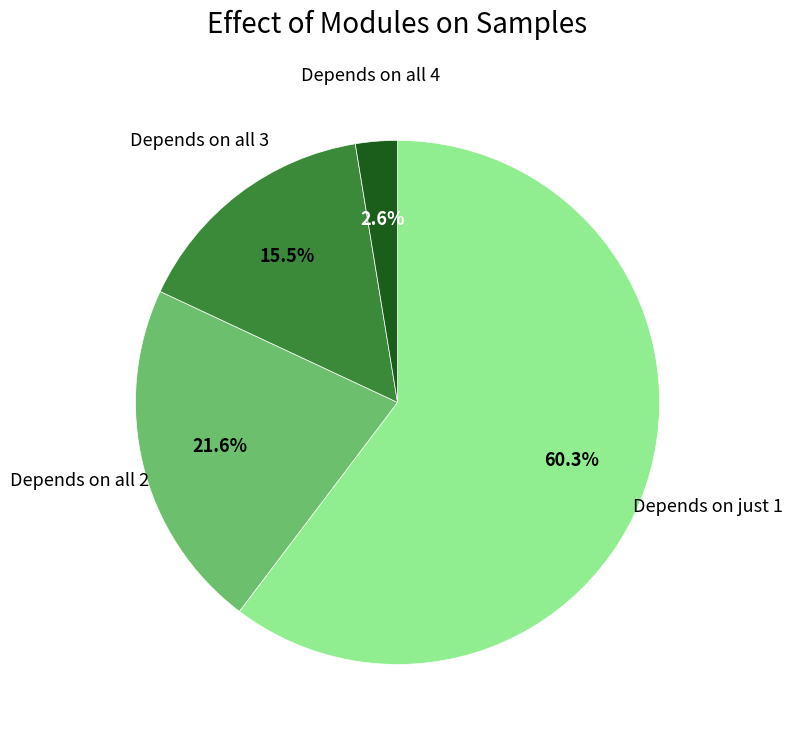

Which has a higher value, Depends on all 2 or Depends on all 3?

Depends on all 2